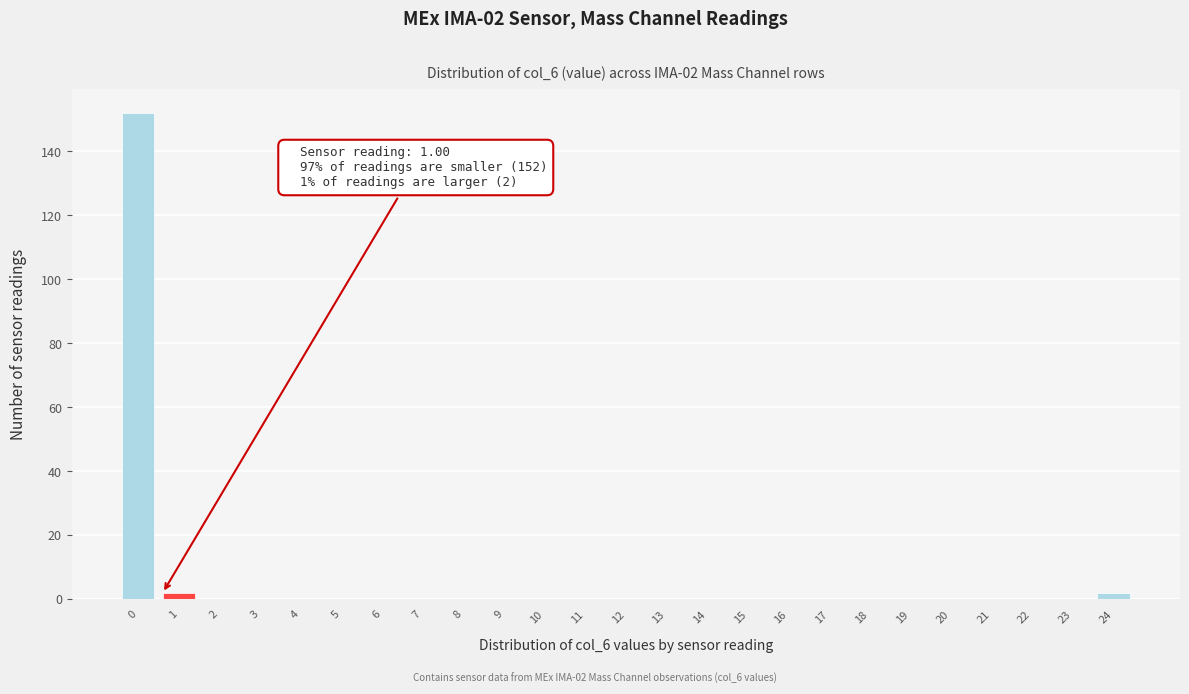

Reading right to left, extract all data points from this chart.

24=2	23=0	22=0	21=0	20=0	19=0	18=0	17=0	16=0	15=0	14=0	13=0	12=0	11=0	10=0	9=0	8=0	7=0	6=0	5=0	4=0	3=0	2=0	1=2	0=152